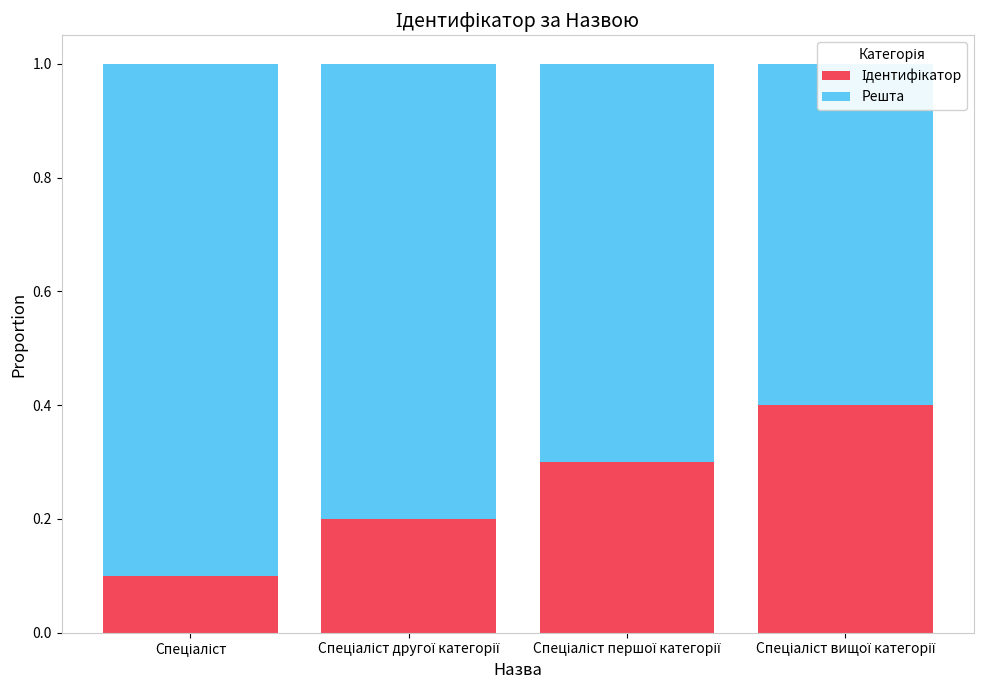

Between Спеціаліст другої категорії and Спеціаліст першої категорії, which series saw the biggest shift?

Решта